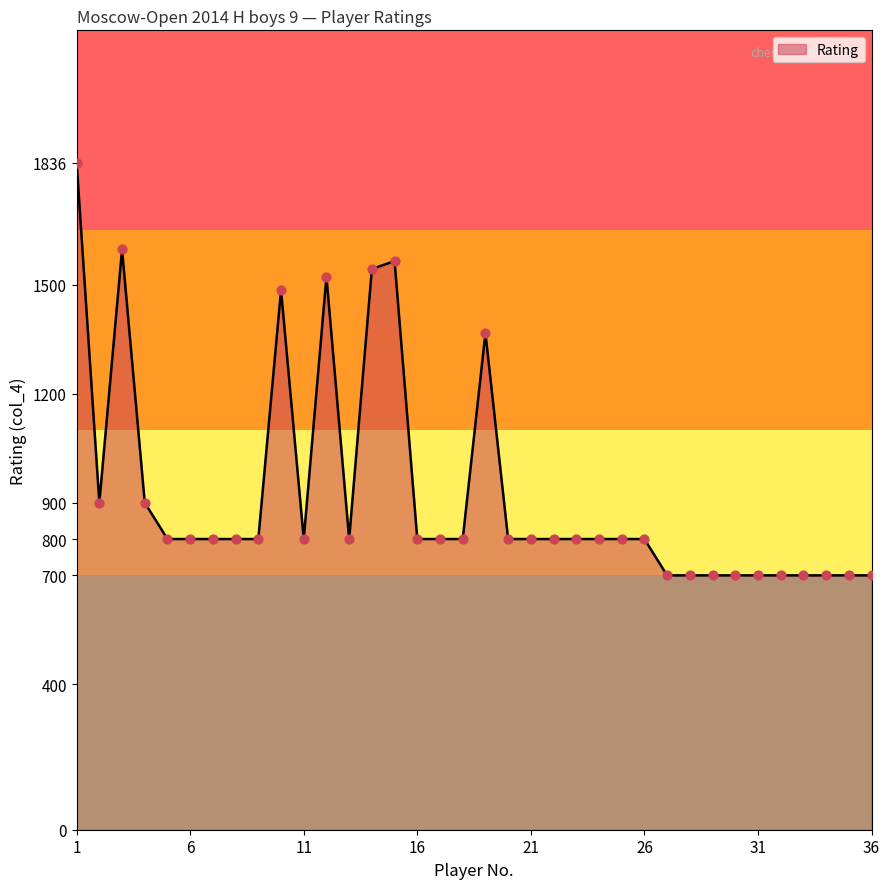

What is the difference between the maximum and minimum values?

1136